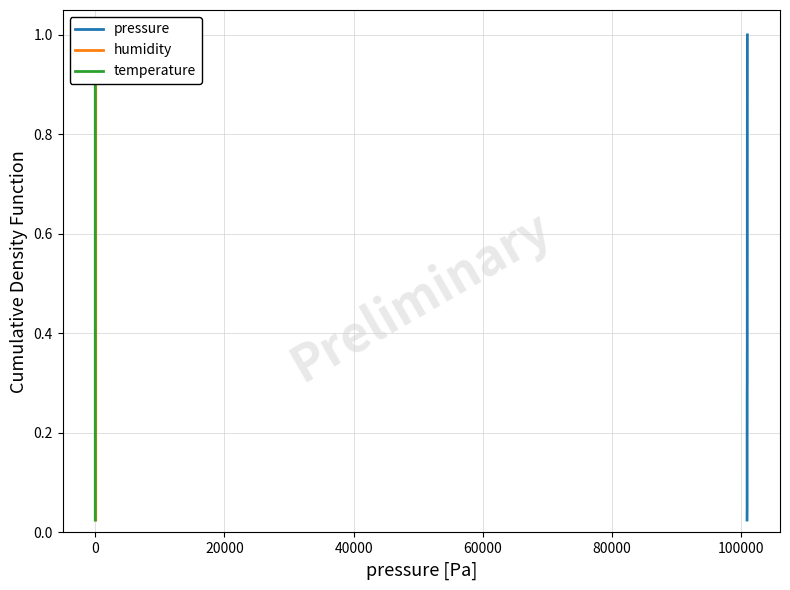

What is the average value of the humidity series?

0.5